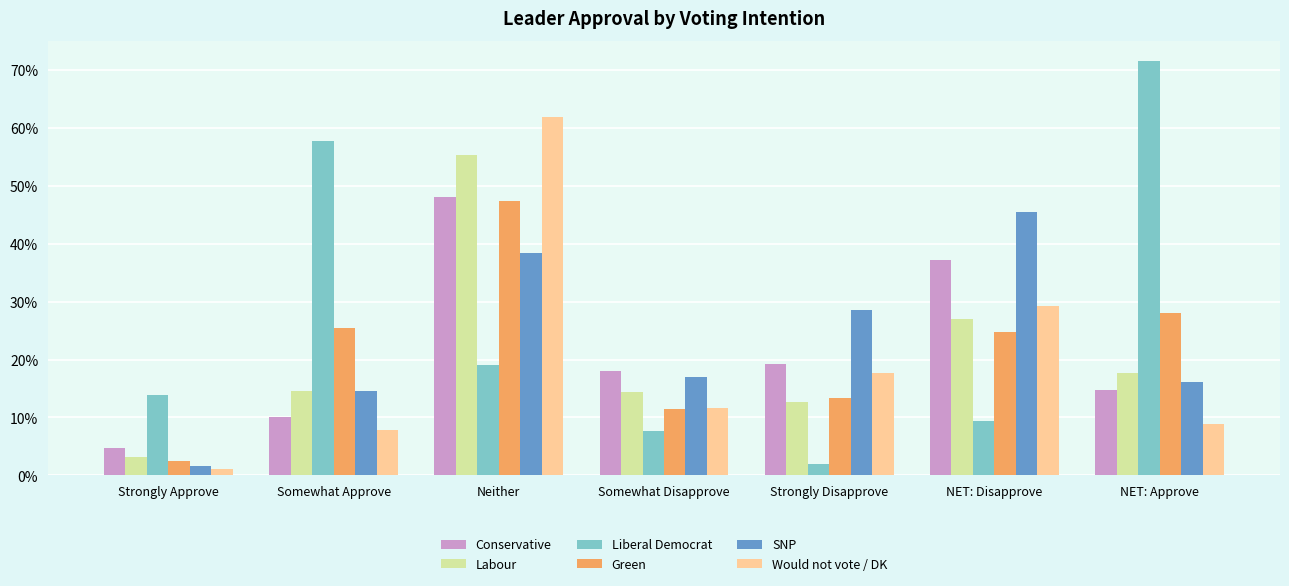

What is the value of the Green bar at the 3rd from the left?

0.5